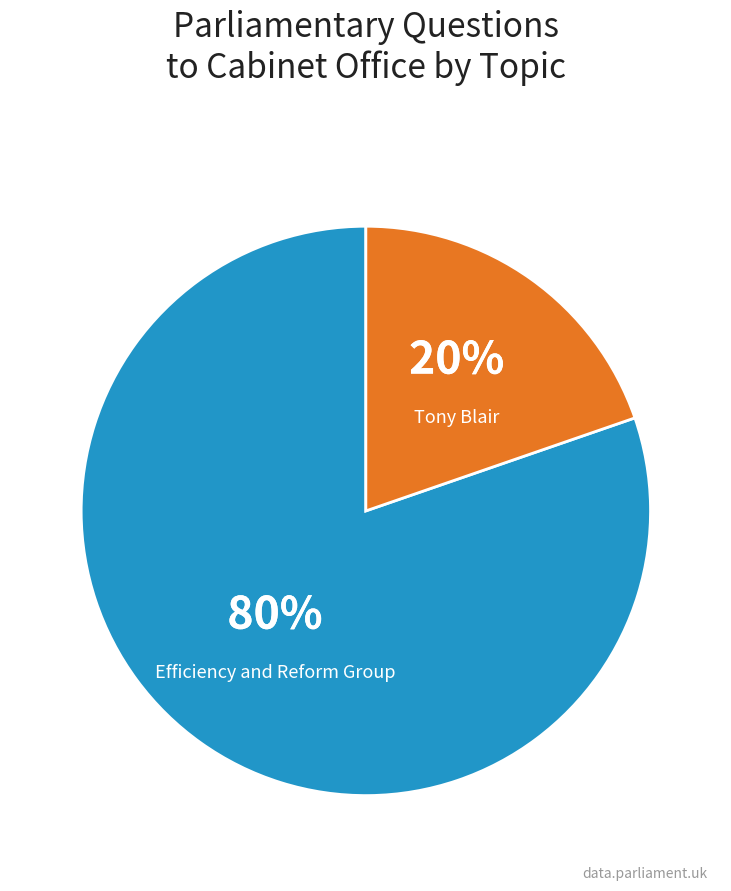

Which has a higher value, Tony Blair or Efficiency and Reform Group?

Efficiency and Reform Group